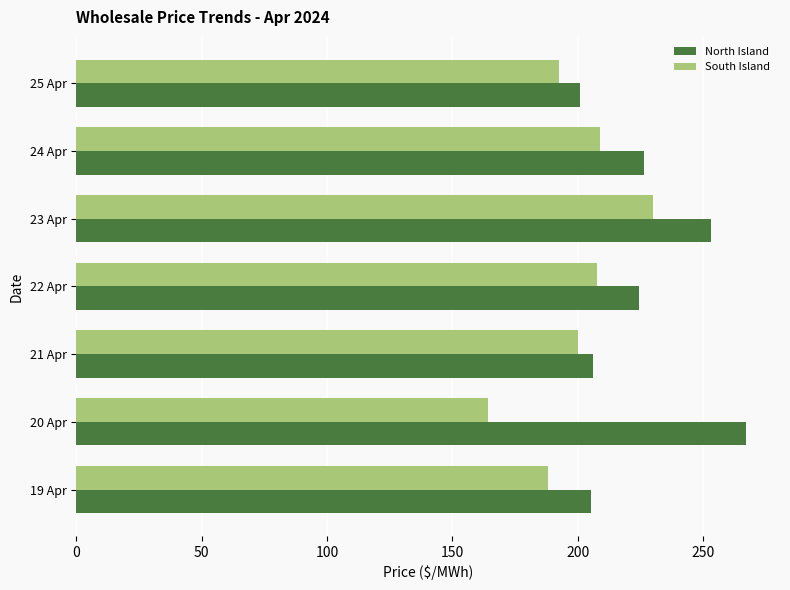

The South Island series shows 188.2 at 19 Apr. True or false?

True